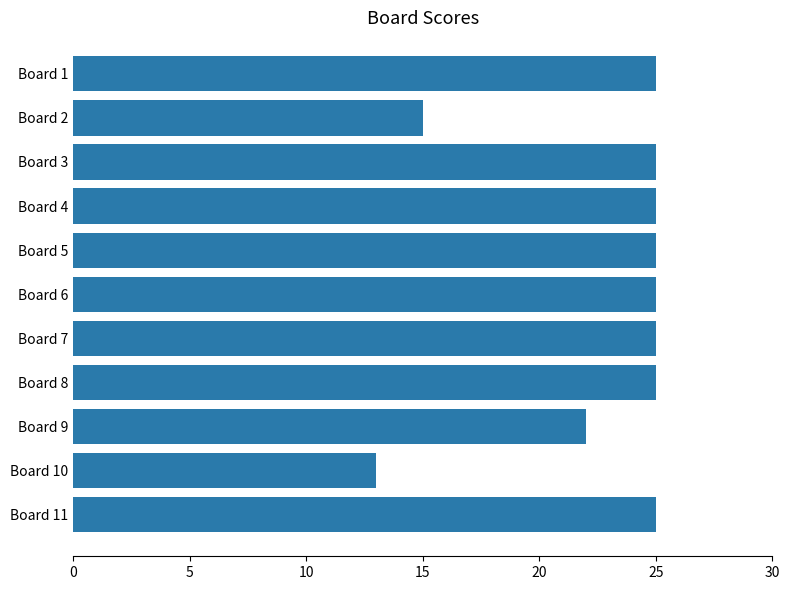

At which label is the value closest to 19?

Board 9